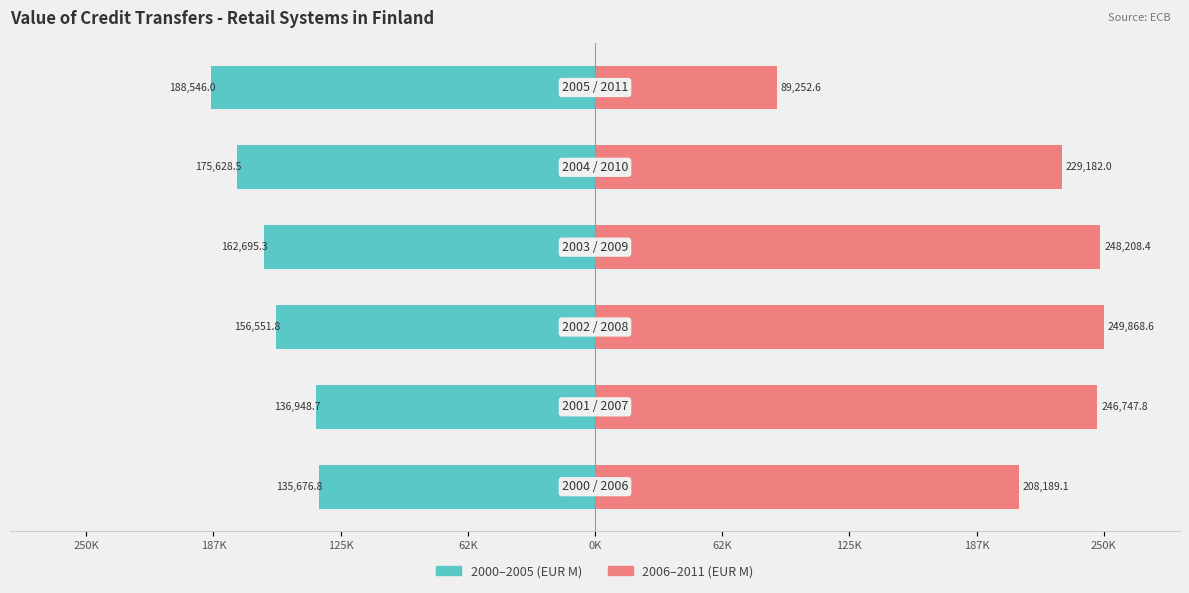

What is the average value of the 2000–2005 series?

-159341.2